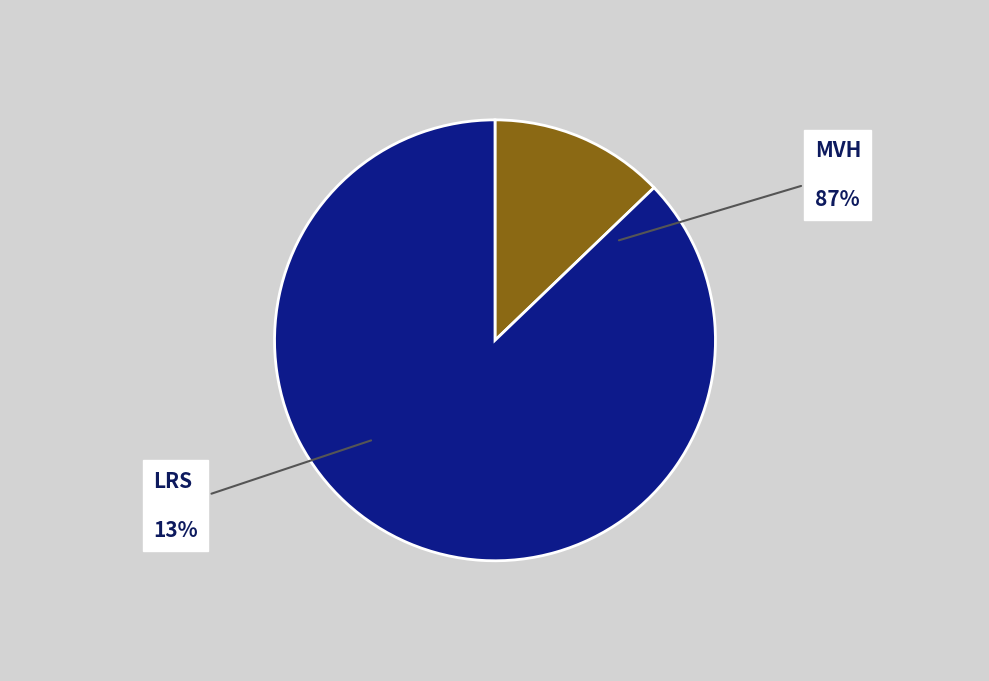

Is it true that LRS is 13% of the pie?

True